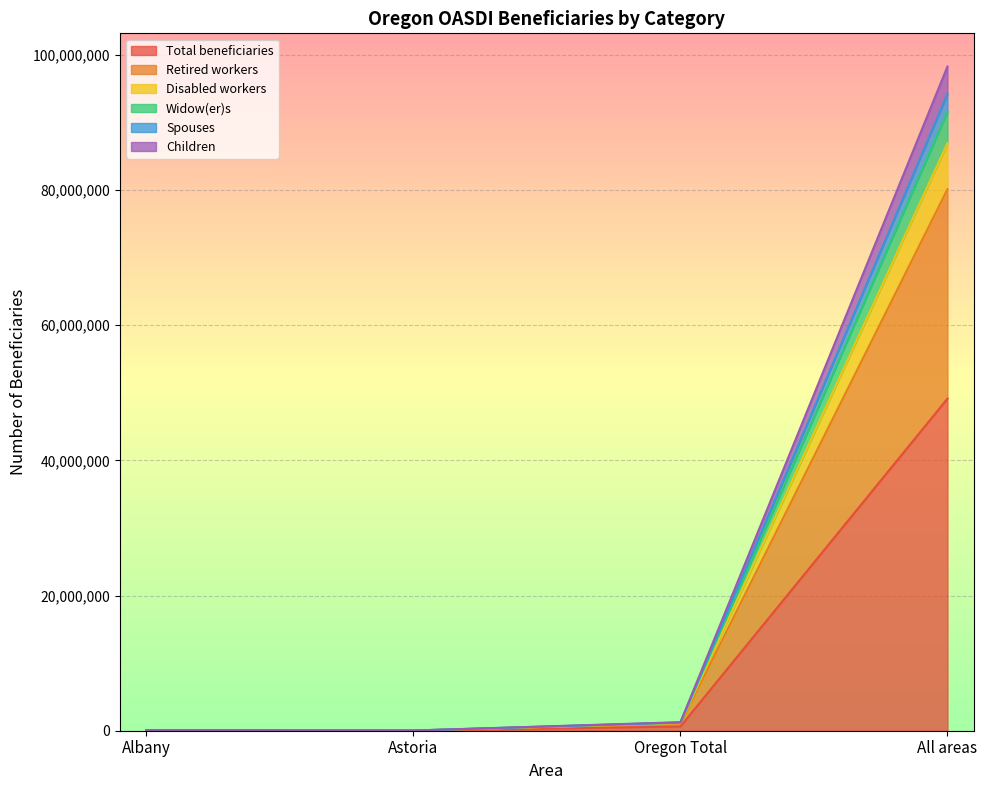

What is the difference between the second highest and minimum values in the Spouses series?

1162091